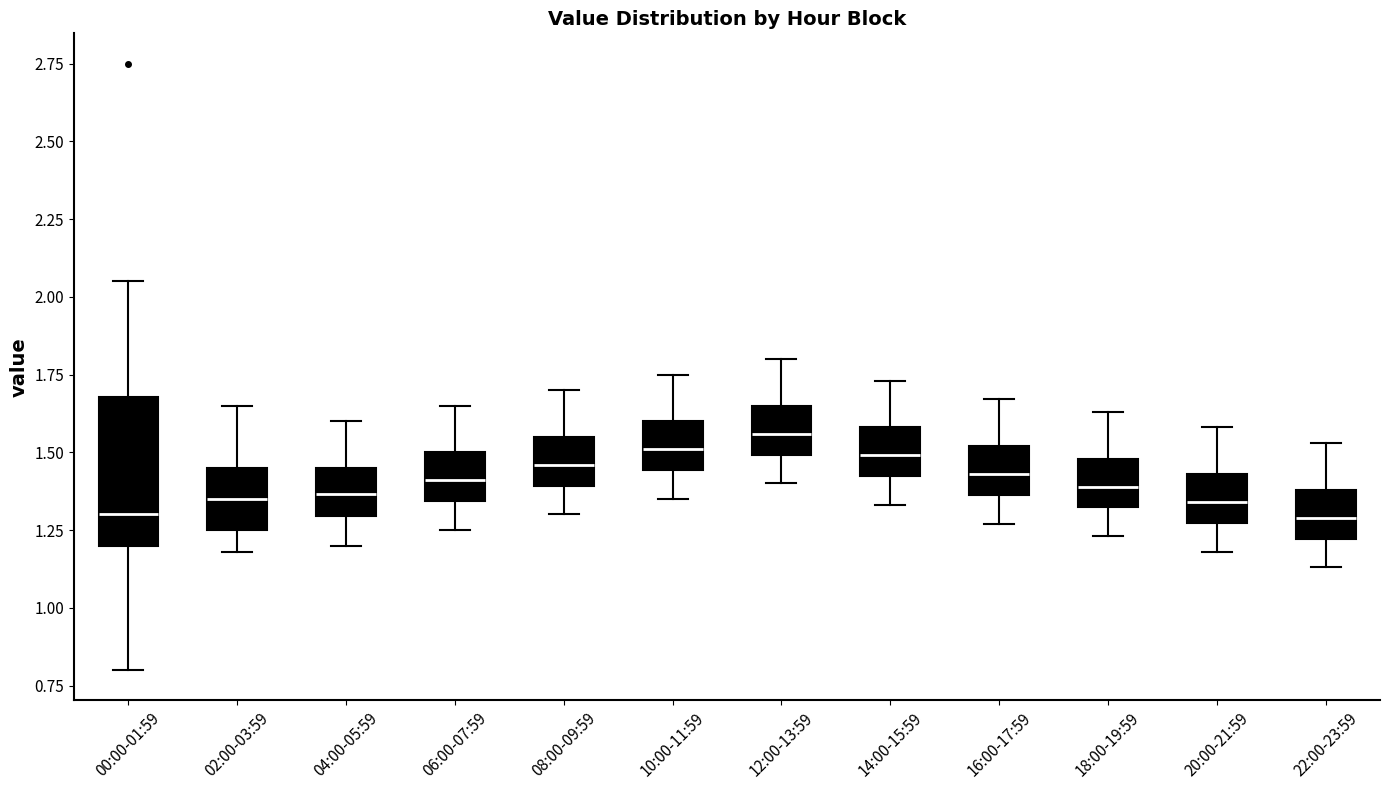

Which box is the tallest, from its lower edge to its upper edge?

00:00-01:59